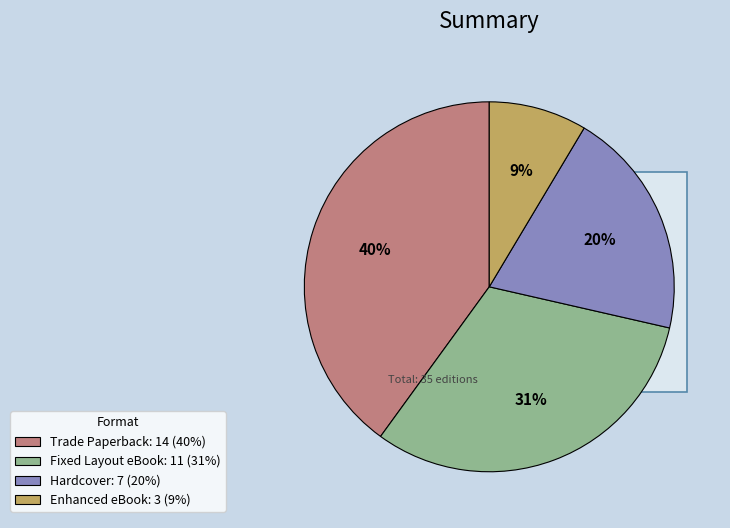

How many slices are in this pie chart?

4